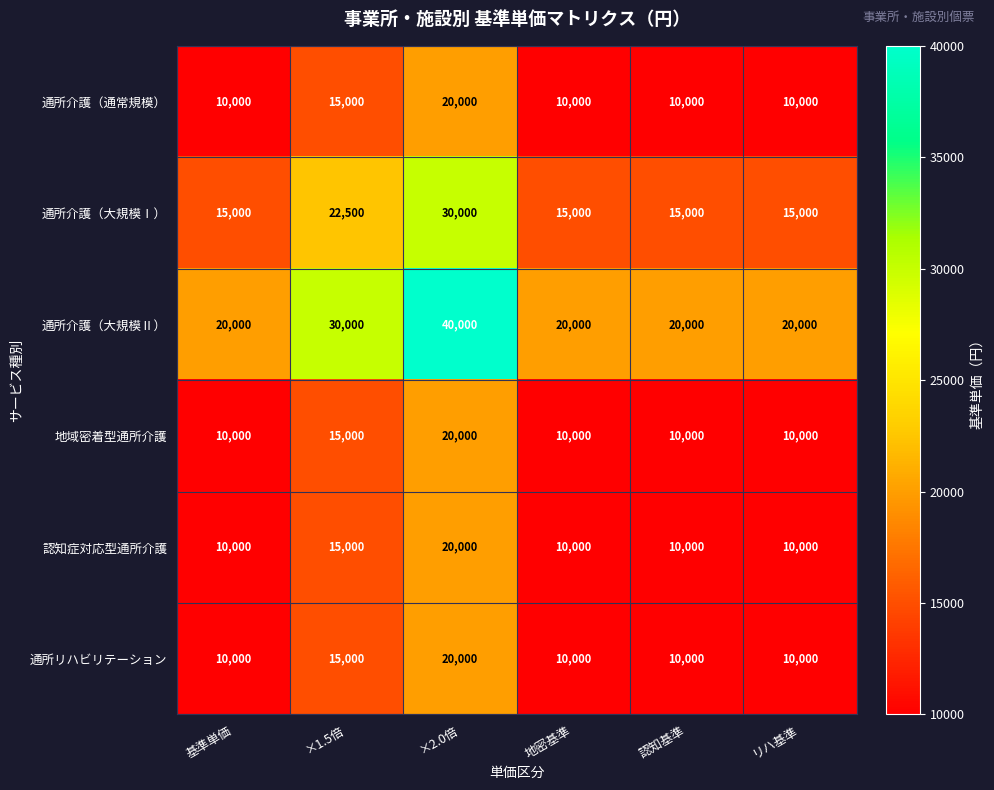

What is the sum of all 通所介護（大規模Ⅰ） values?

112500